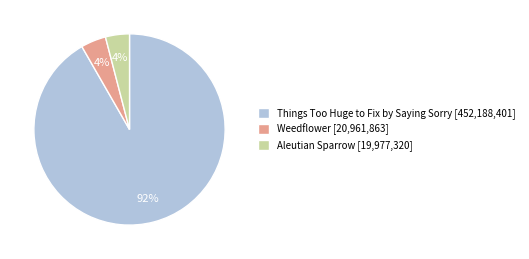

Does Weedflower [20,961,863] represent more than half of the total?

No